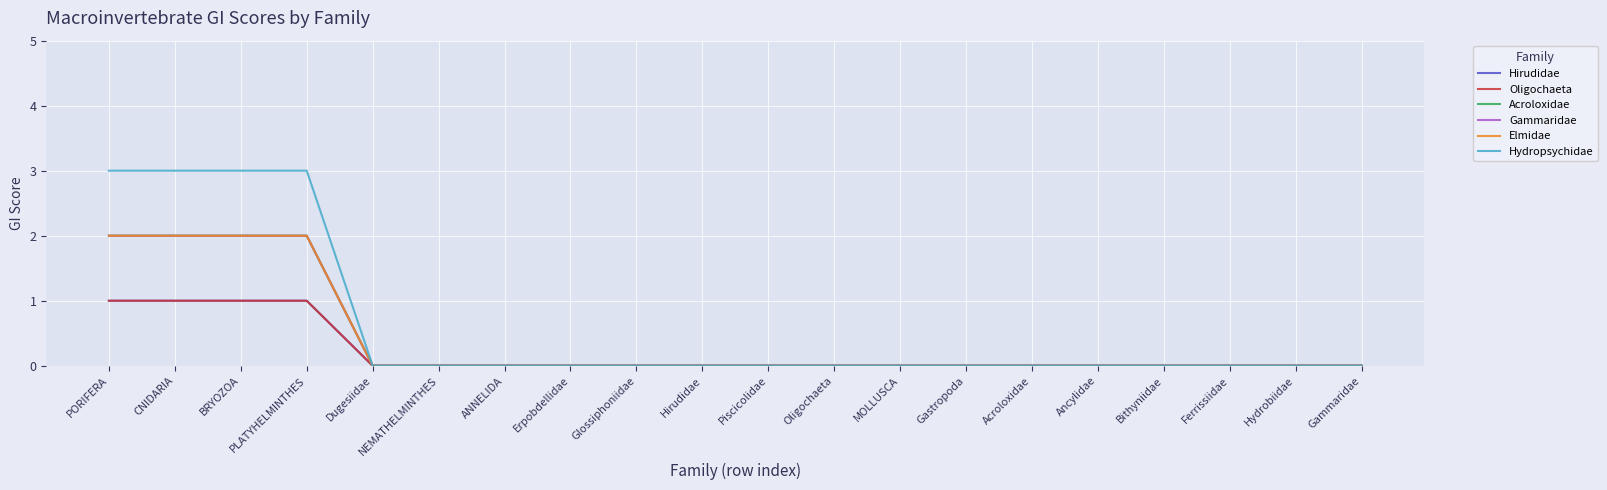

True or false: Acroloxidae and Gammaridae cross at least once.

False